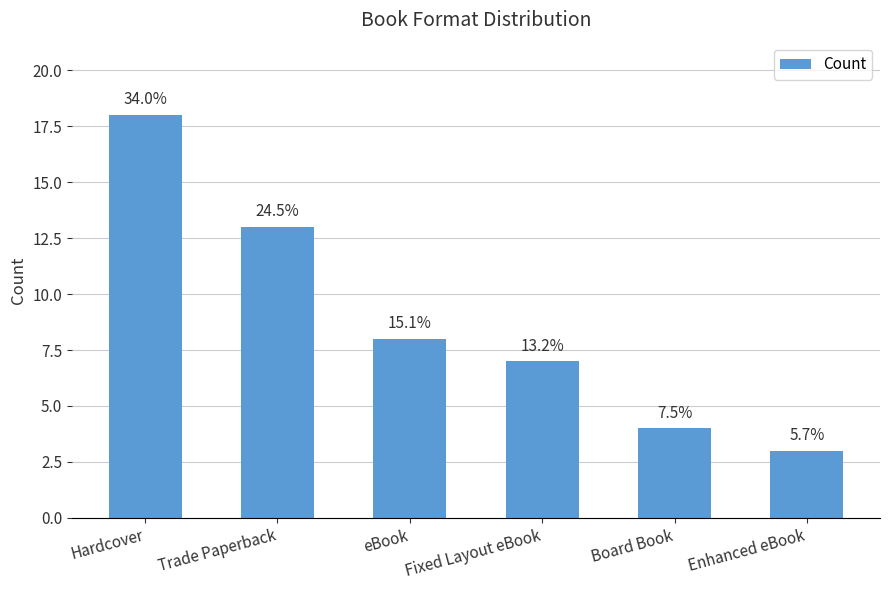

Reading left to right, extract all data points from this chart.

Hardcover=18	Trade Paperback=13	eBook=8	Fixed Layout eBook=7	Board Book=4	Enhanced eBook=3